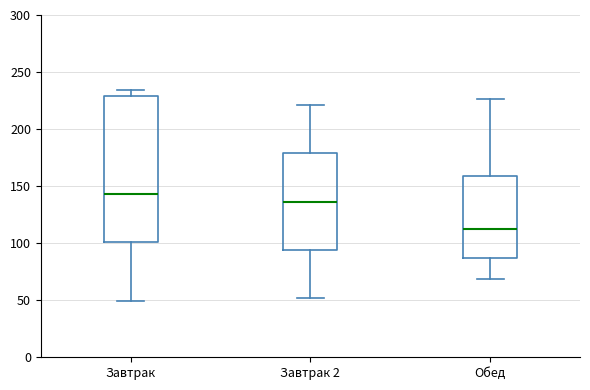

Which box has the highest median line?

Завтрак